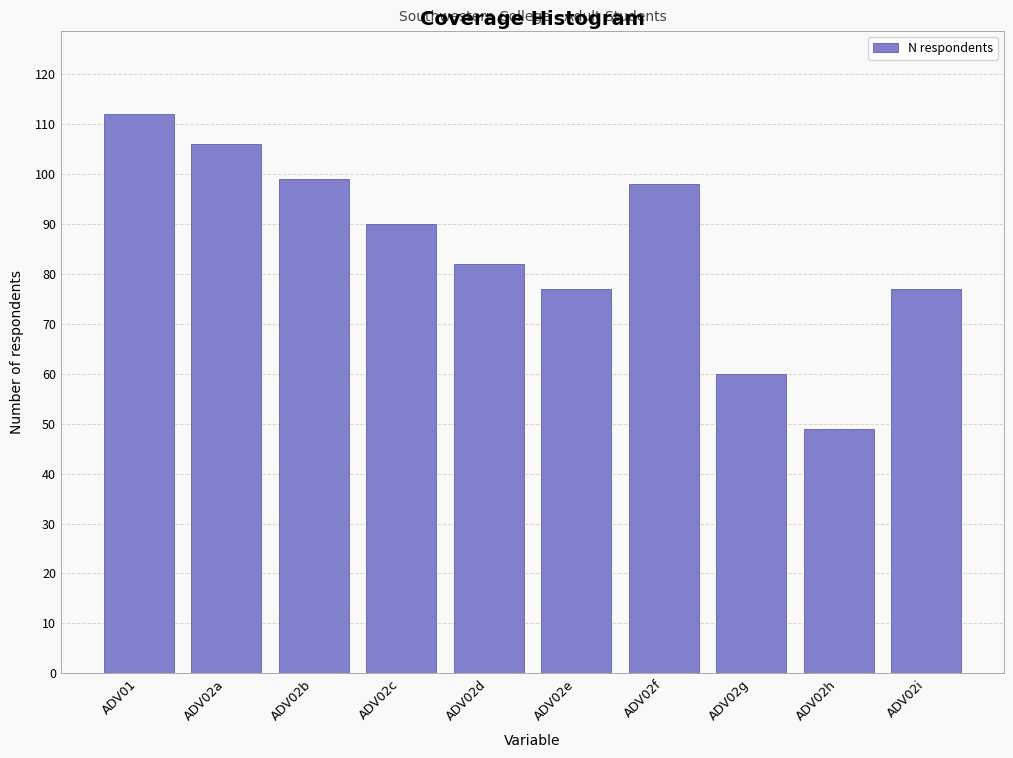

Reading left to right, transcribe all the data shown in this chart.

112	106	99	90	82	77	98	60	49	77